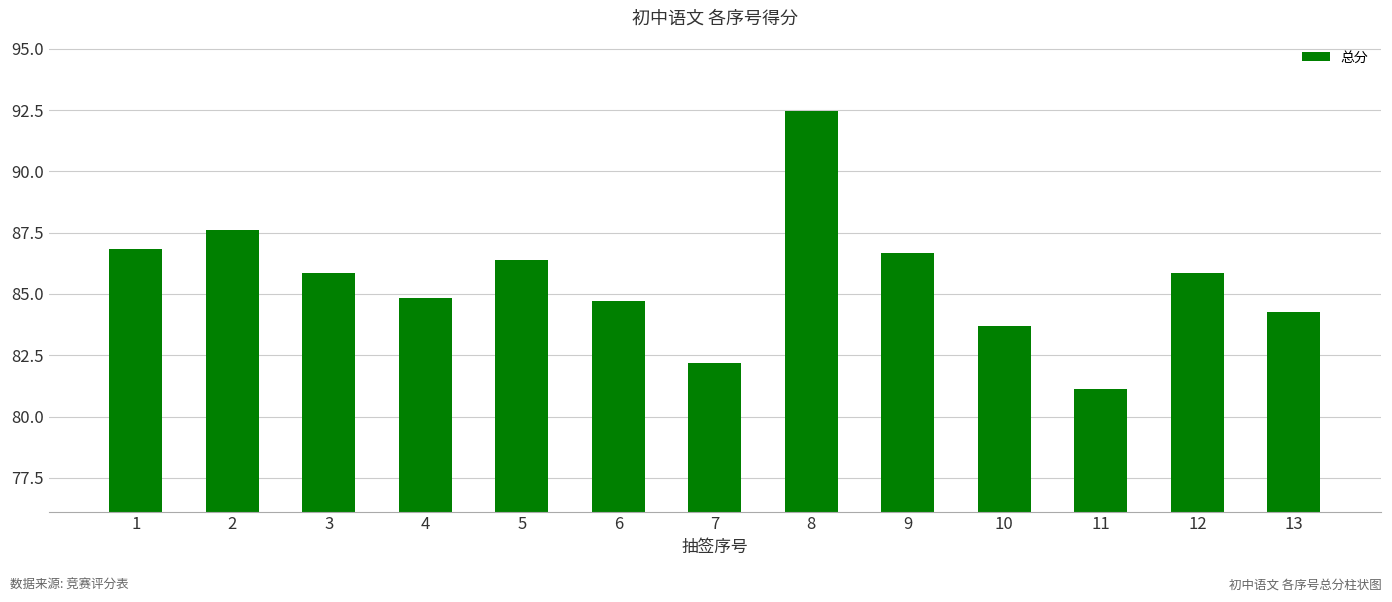

What is the average value?

85.6